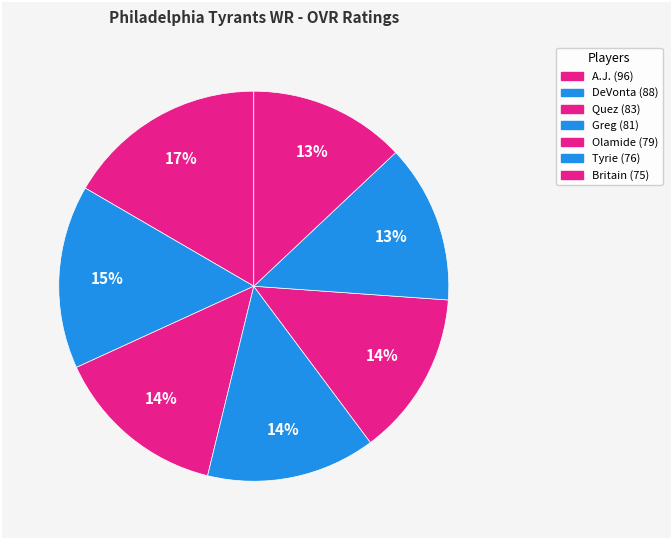

How many segments does this pie chart have?

7